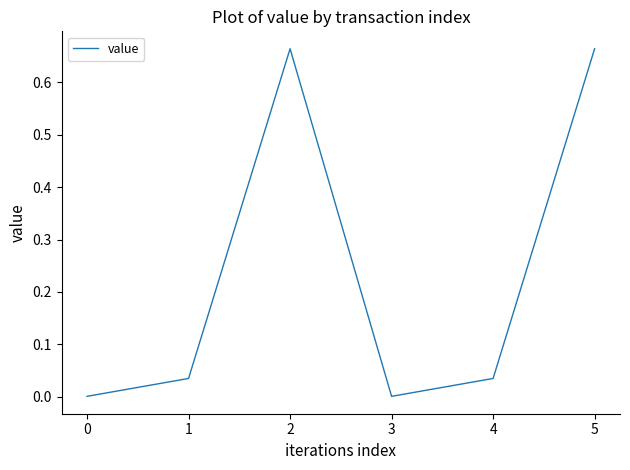

The value at 1 is 0.0. True or false?

True